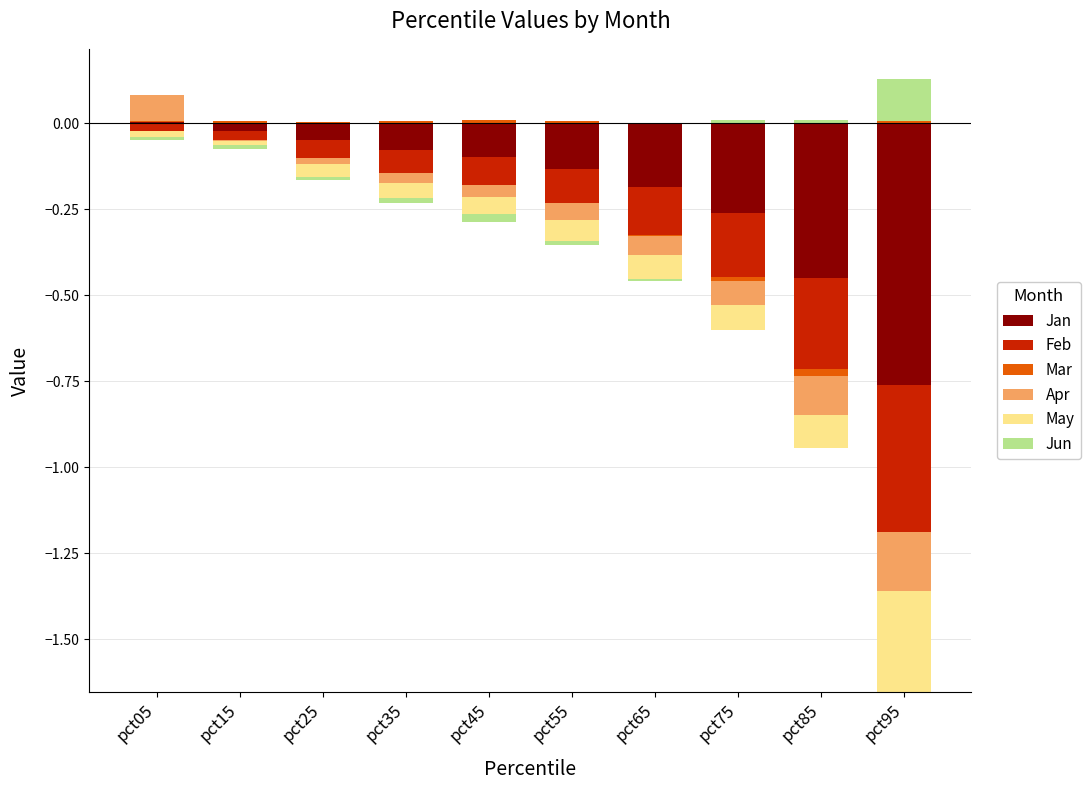

The value of Jan at pct05 is 0.0. True or false?

False